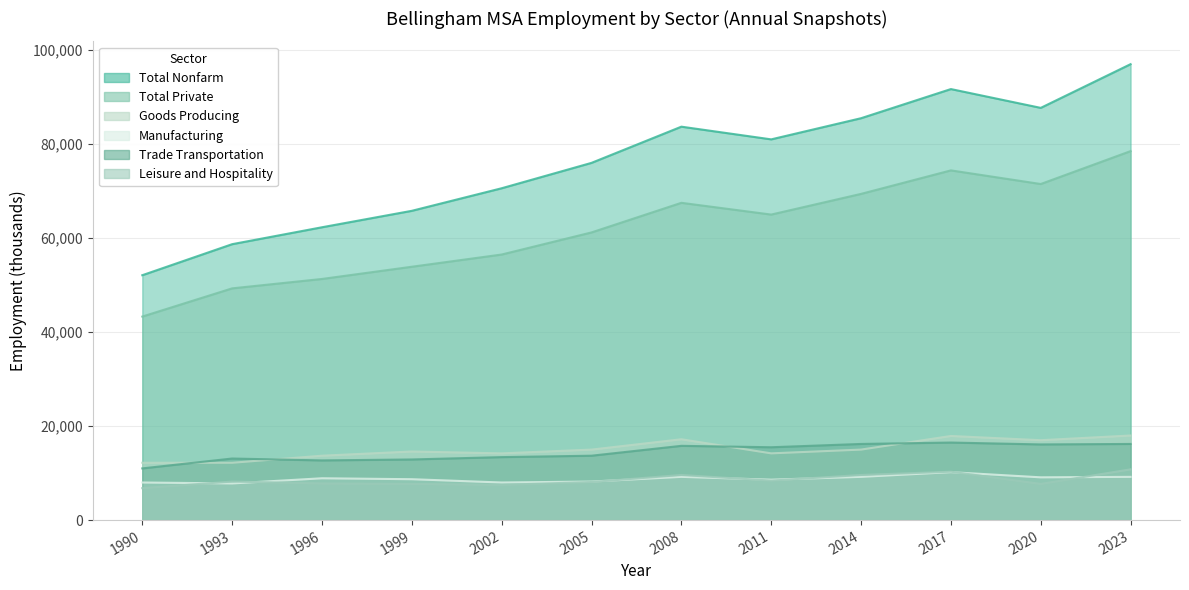

List the labels in order of Trade Transportation value, smallest first.

1990, 1996, 1999, 1993, 2002, 2005, 2011, 2008, 2020, 2014, 2023, 2017